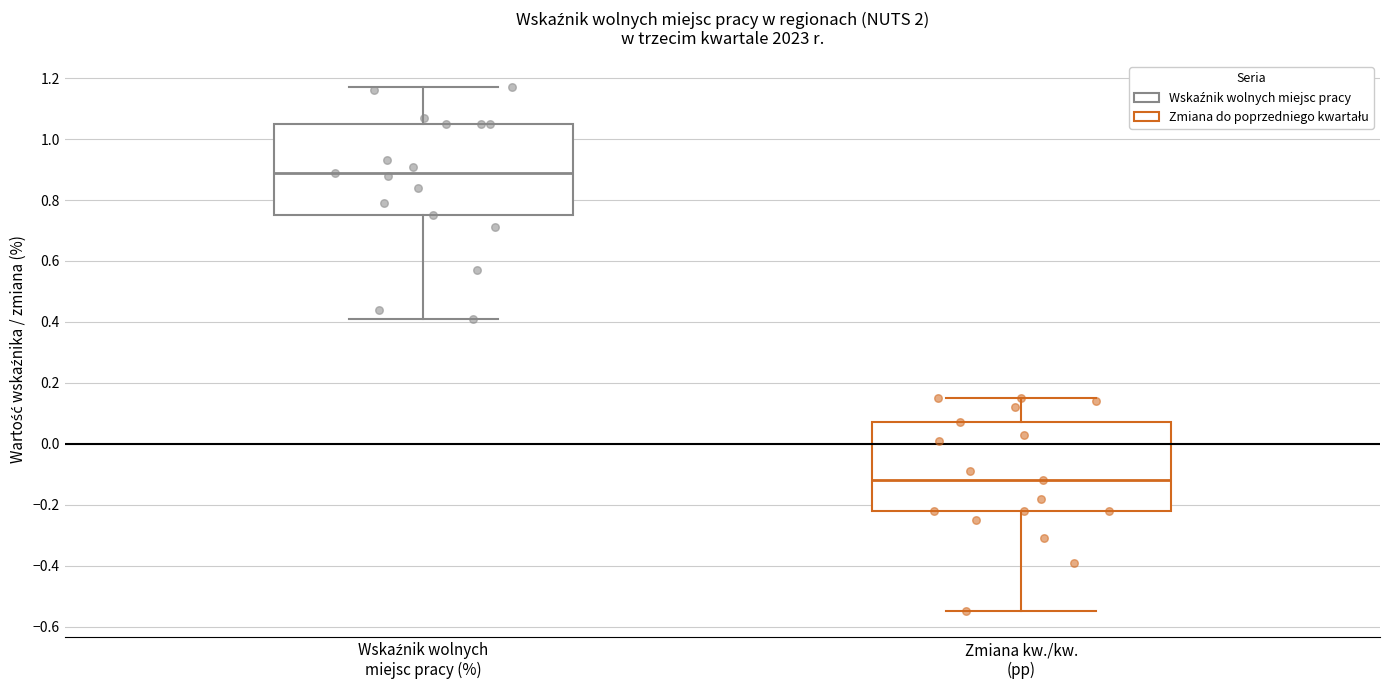

Which box's median line is the lowest?

Zmiana kw./kw. (pp)